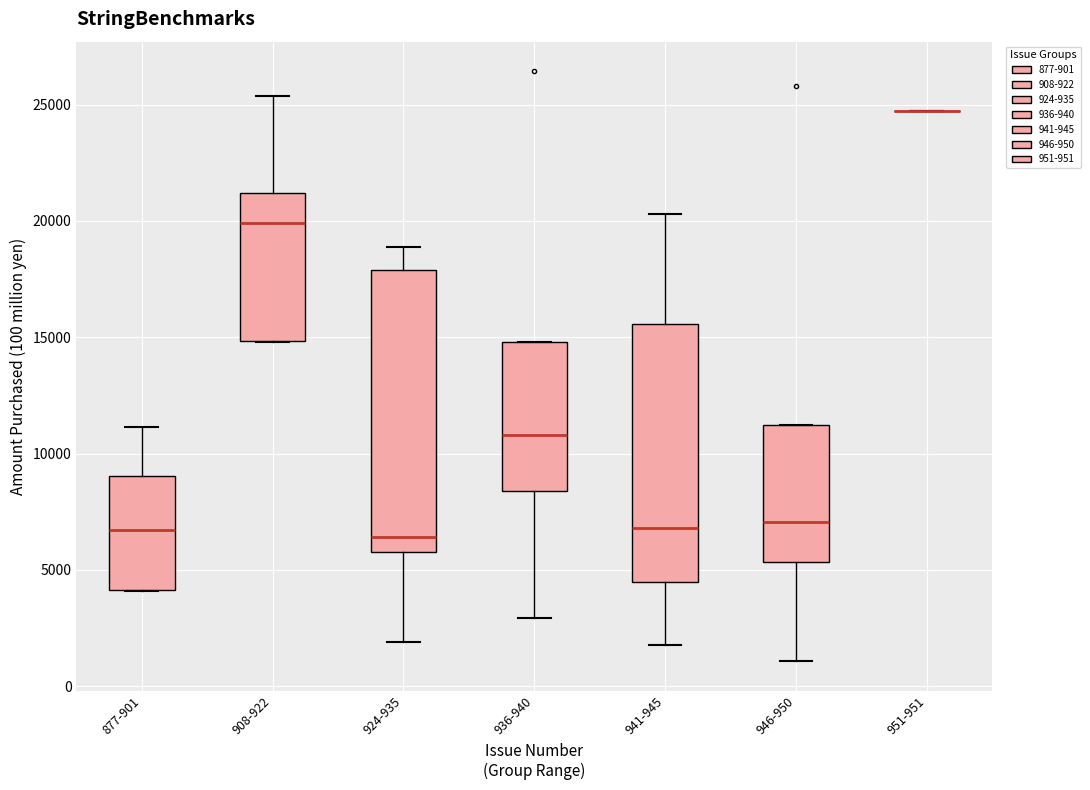

Reading left to right, transcribe this box plot: for each box, give where its median line is, the range the box spans, and where its two whiskers end, as read against the y-axis. The values are not printed on the chart, so give them approximately, as read against the axis.

877-901: median 6500, box 4000 to 9000, whiskers 4000 to 11000
908-922: median 20000, box 15000 to 21000, whiskers 15000 to 25500
924-935: median 6500, box 6000 to 18000, whiskers 2000 to 19000
936-940: median 11000, box 8500 to 15000, whiskers 3000 to 15000
941-945: median 7000, box 4500 to 15500, whiskers 2000 to 20500
946-950: median 7000, box 5500 to 11000, whiskers 1000 to 11000
951-951: box collapsed to a line at 24500, whiskers 24500 to 24500